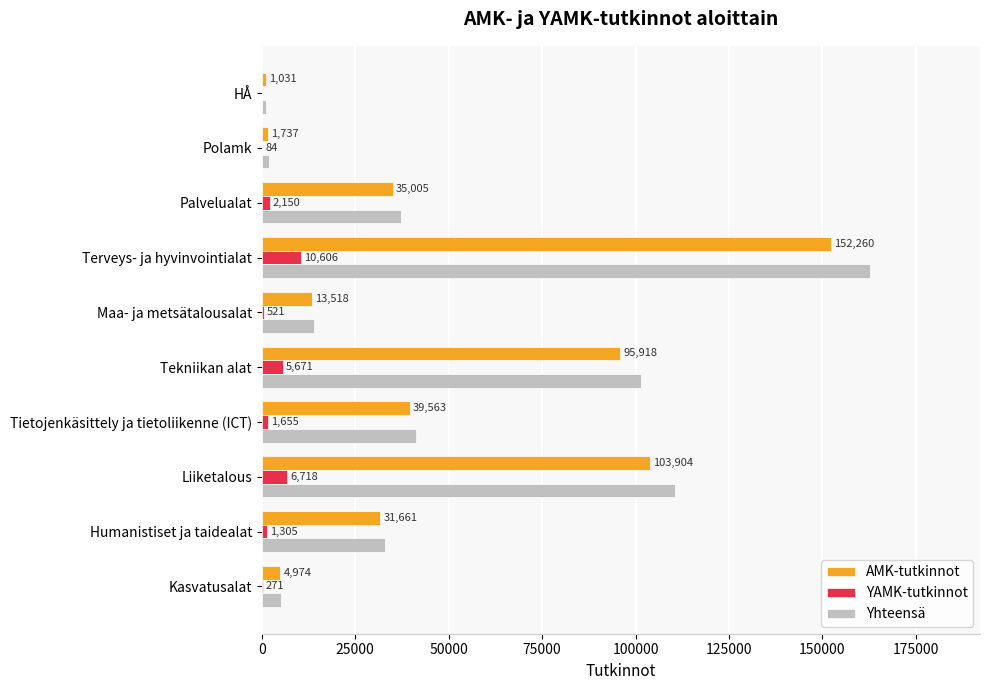

What is the sum of all YAMK-tutkinnot values?

28981